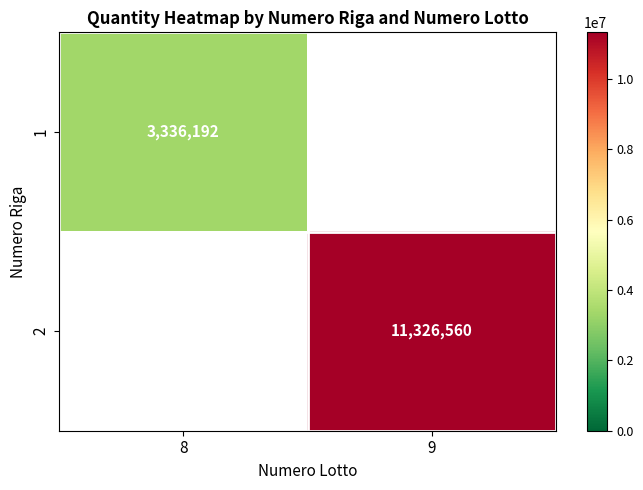

What is the greatest value displayed?

11326560.0